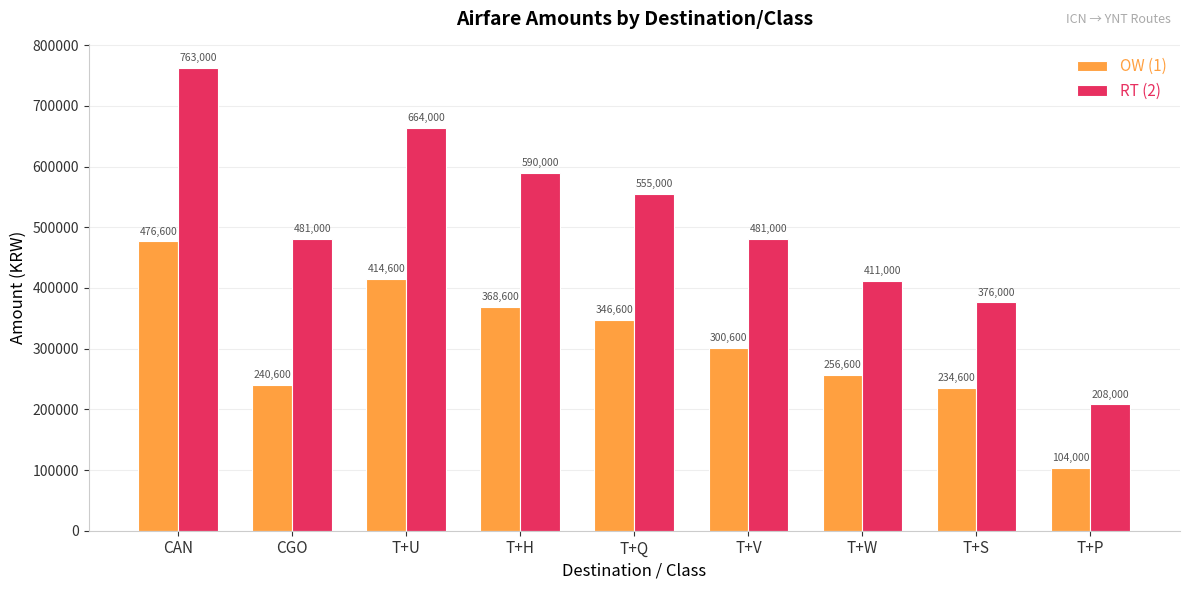

What is the label of the 2nd bar from the right?

T+S